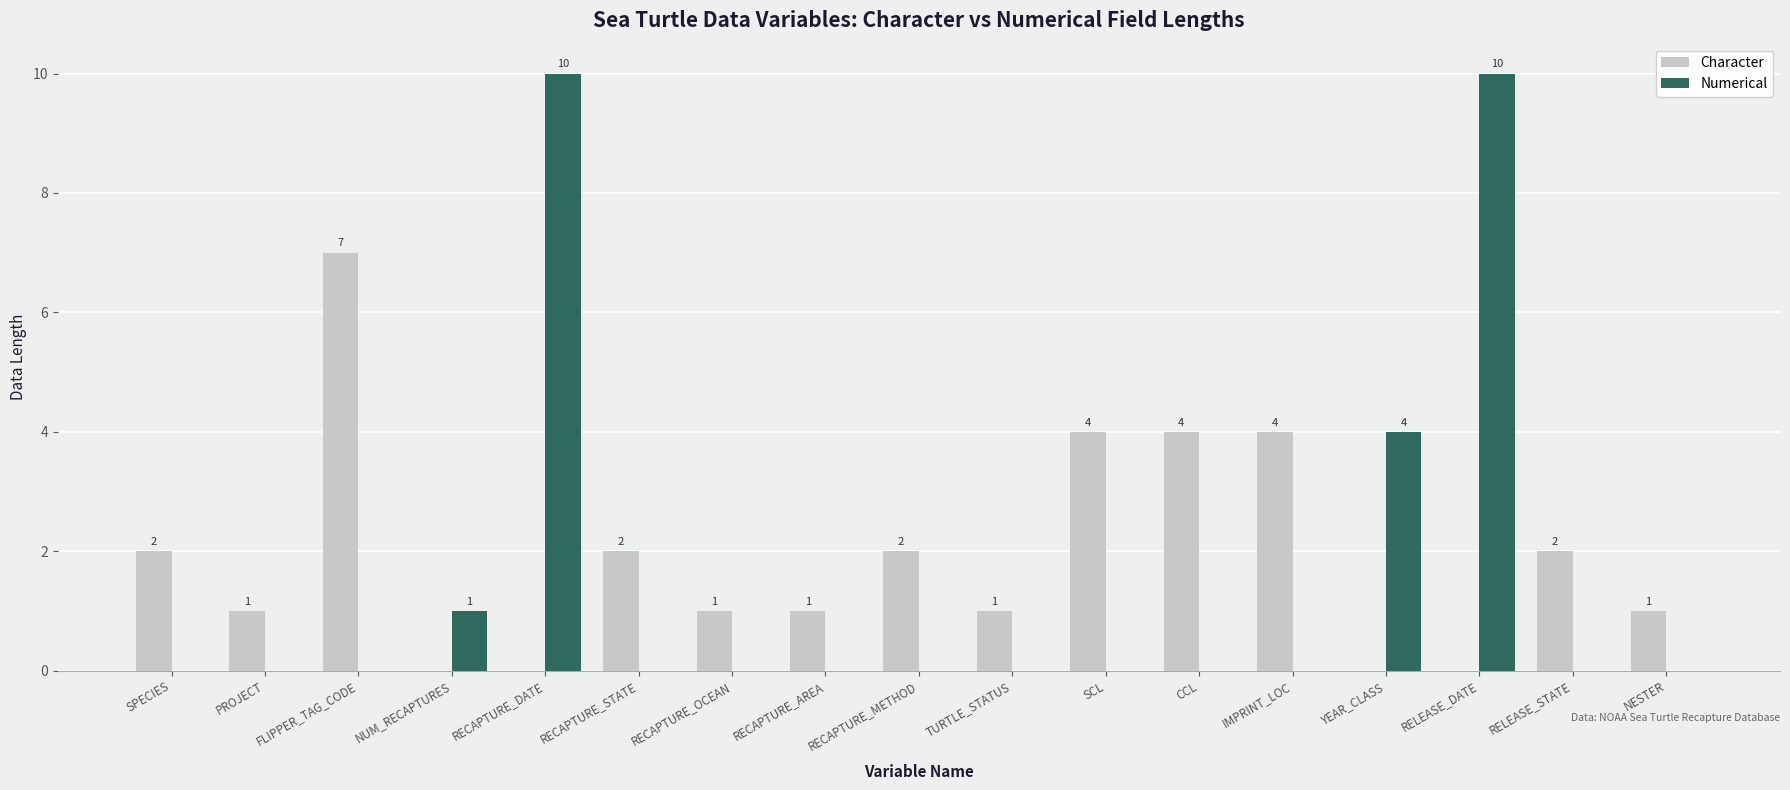

Count the number of categories in the chart.

17